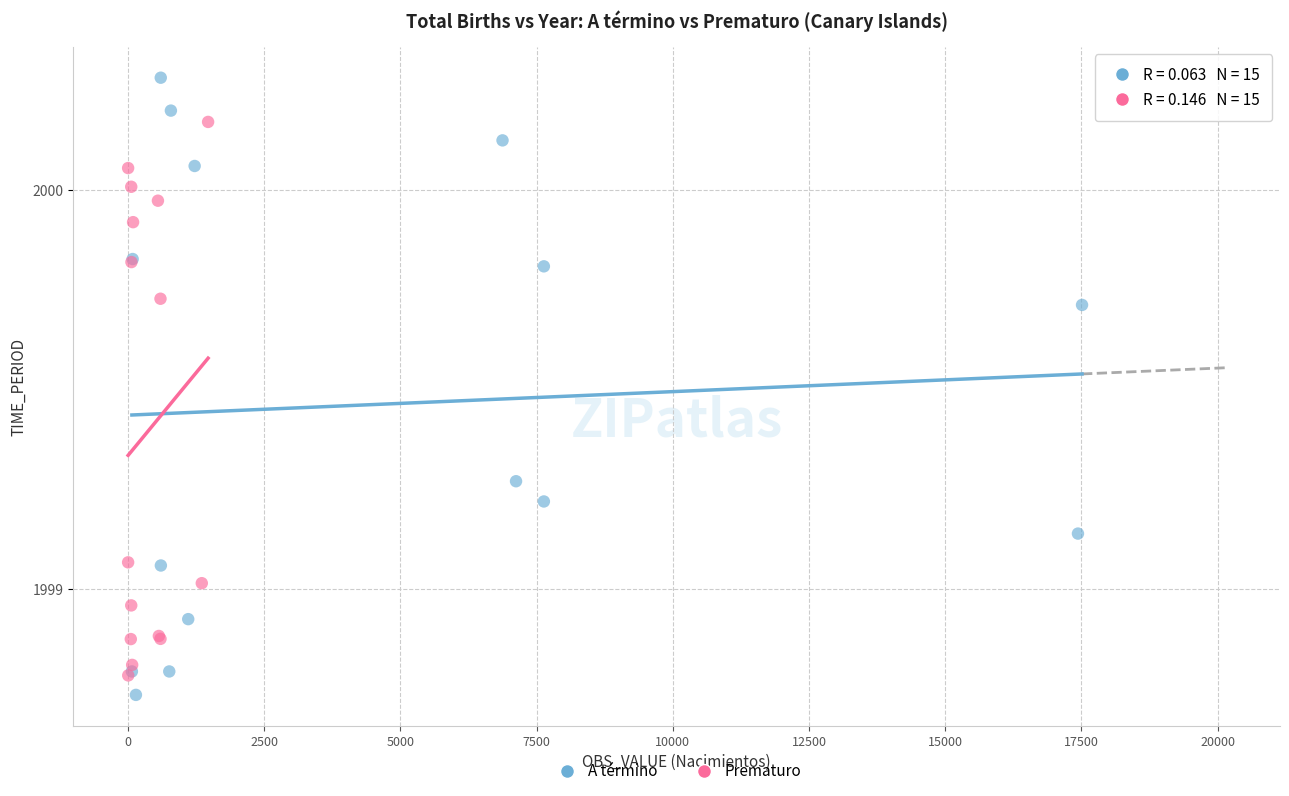

Which series contains the highest Y value?

A término